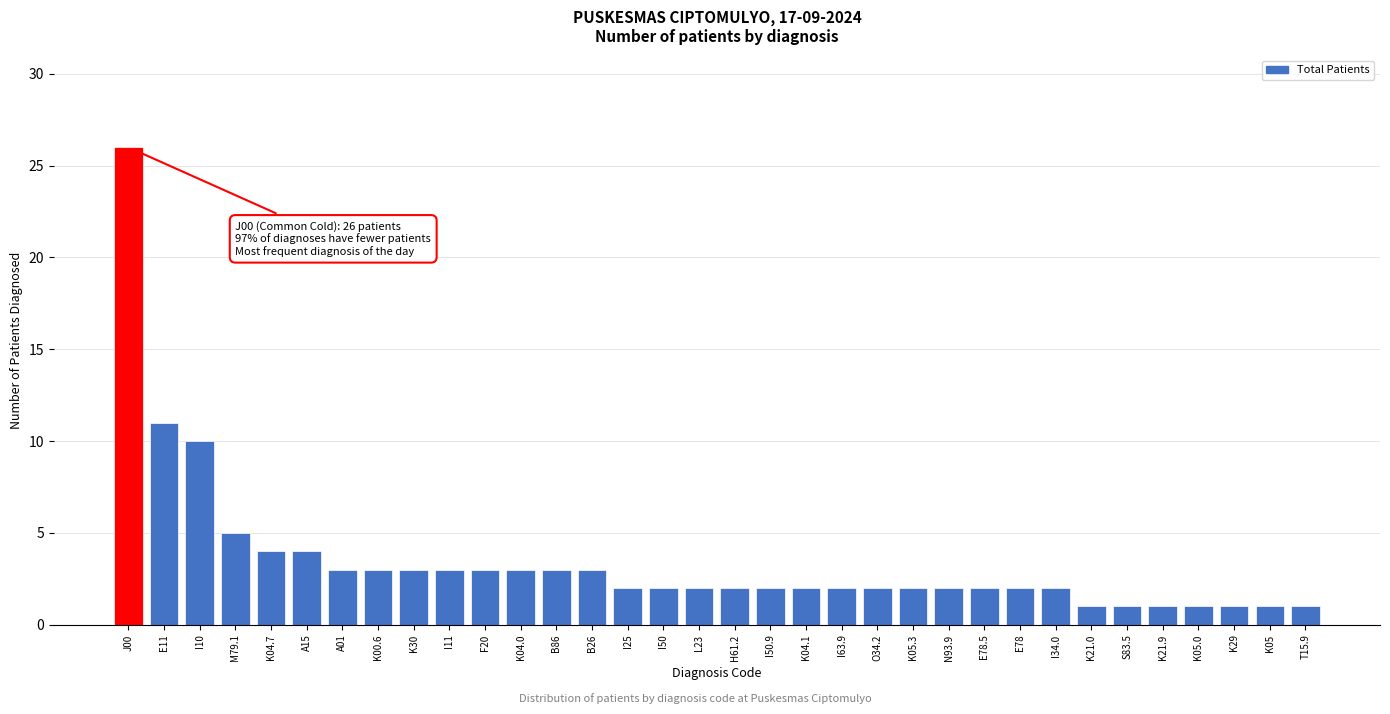

What is the sum of the values at I50 and E78.5?

4